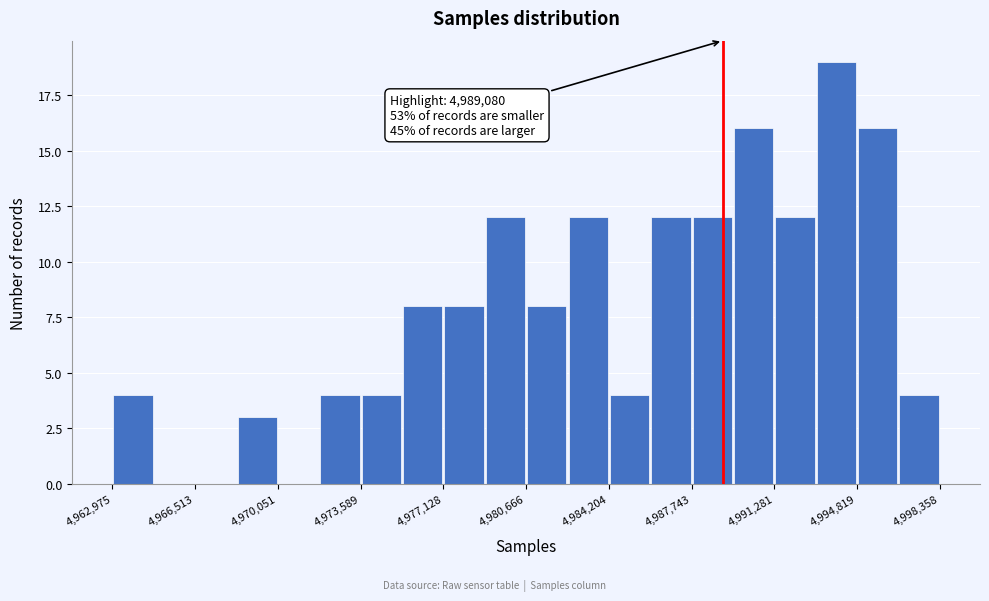

Around what value on the x-axis is the tallest bar? Give the approximate position of its centre, as read against the axis.

4994000